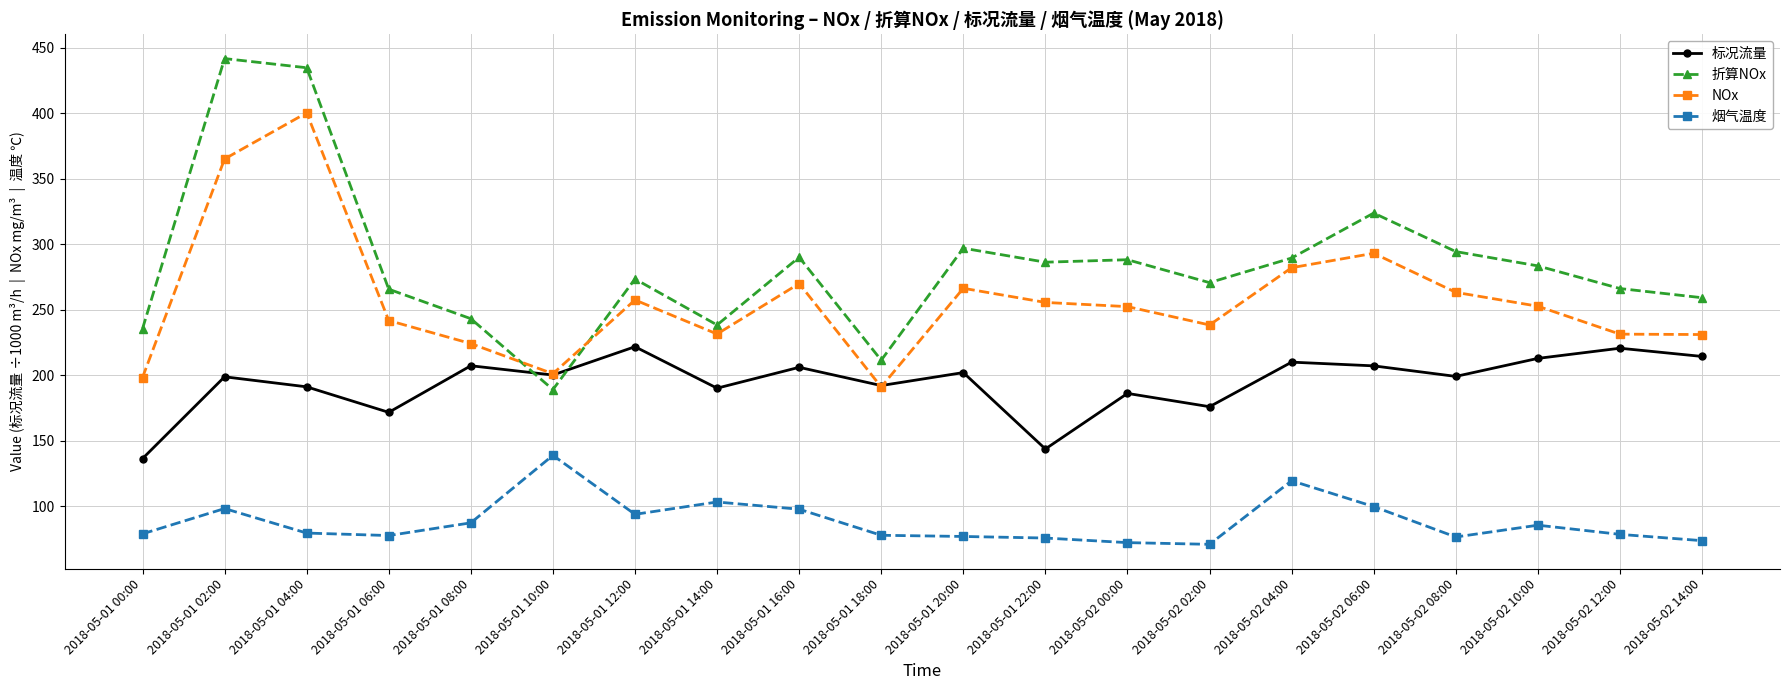

What is the value of the 标况流量 point at the 1st from the left?

136.3